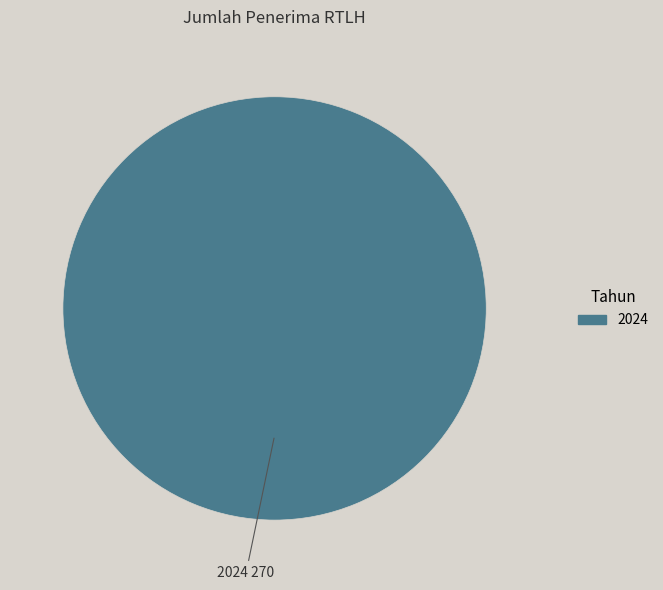

Is there any slice that represents more than half of the pie?

Yes